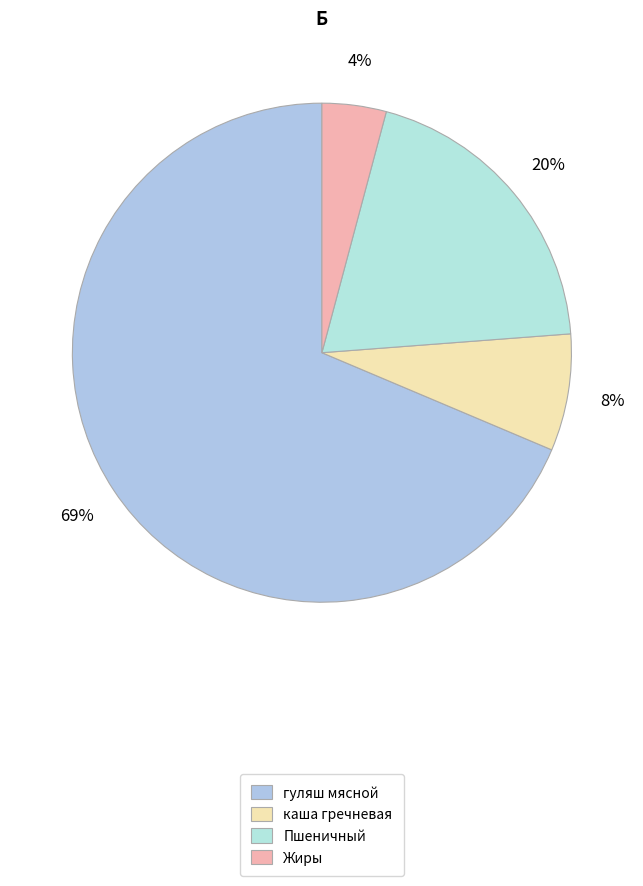

What percentage do Пшеничный and каша гречневая together represent?

27.2%